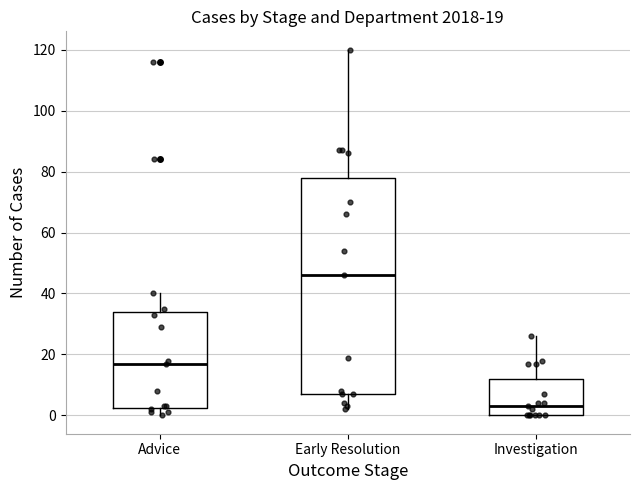

Which box's median line is the highest?

Early Resolution